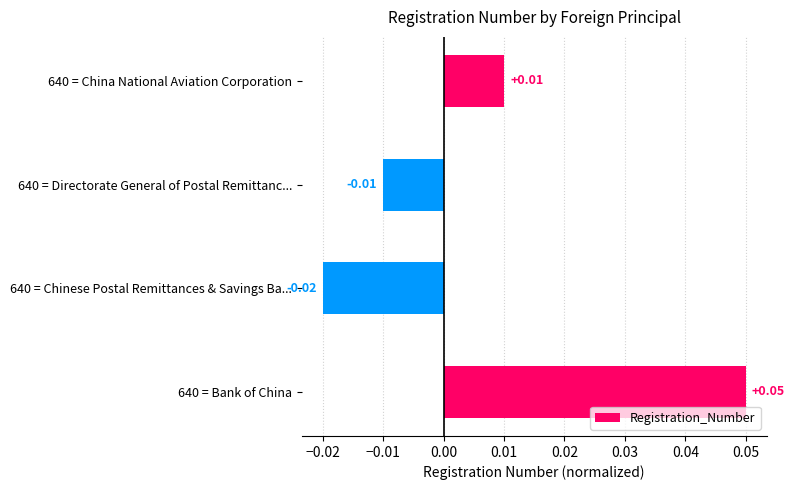

List the labels in order of value, smallest first.

640 = Chinese Postal Remittances & Savings Ba..., 640 = Directorate General of Postal Remittanc..., 640 = China National Aviation Corporation, 640 = Bank of China